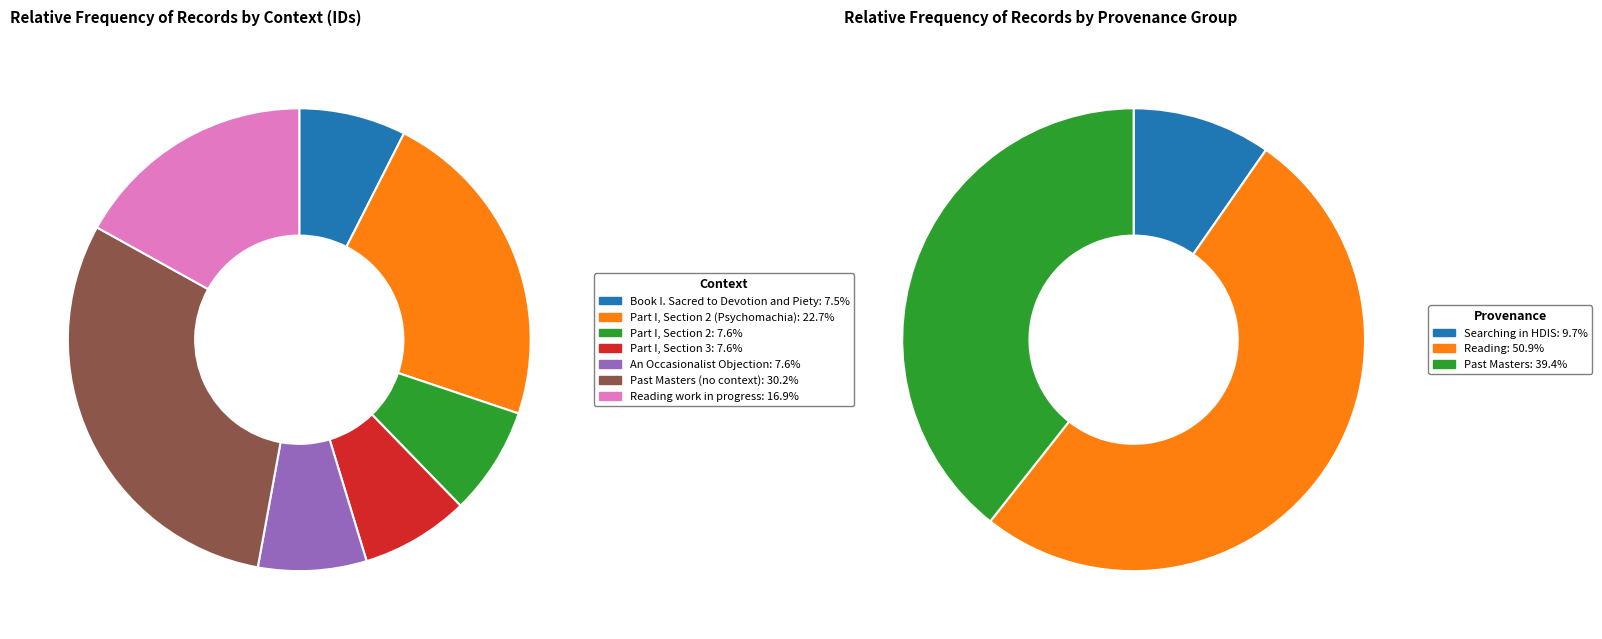

To the nearest percent, what is the average slice percentage?

14%